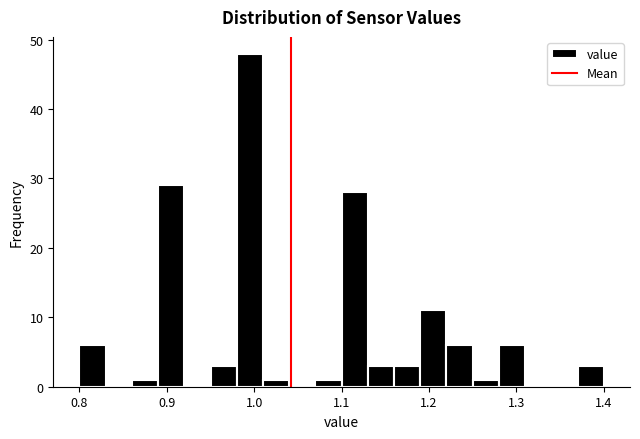

Read against the x-axis, roughly where is the centre of the tallest bar?

1.00